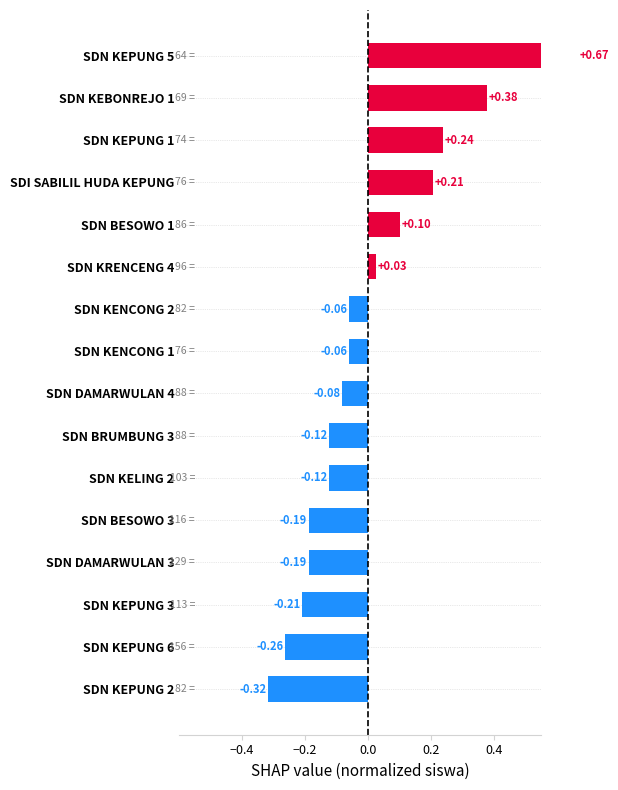

How many values are below zero?

10